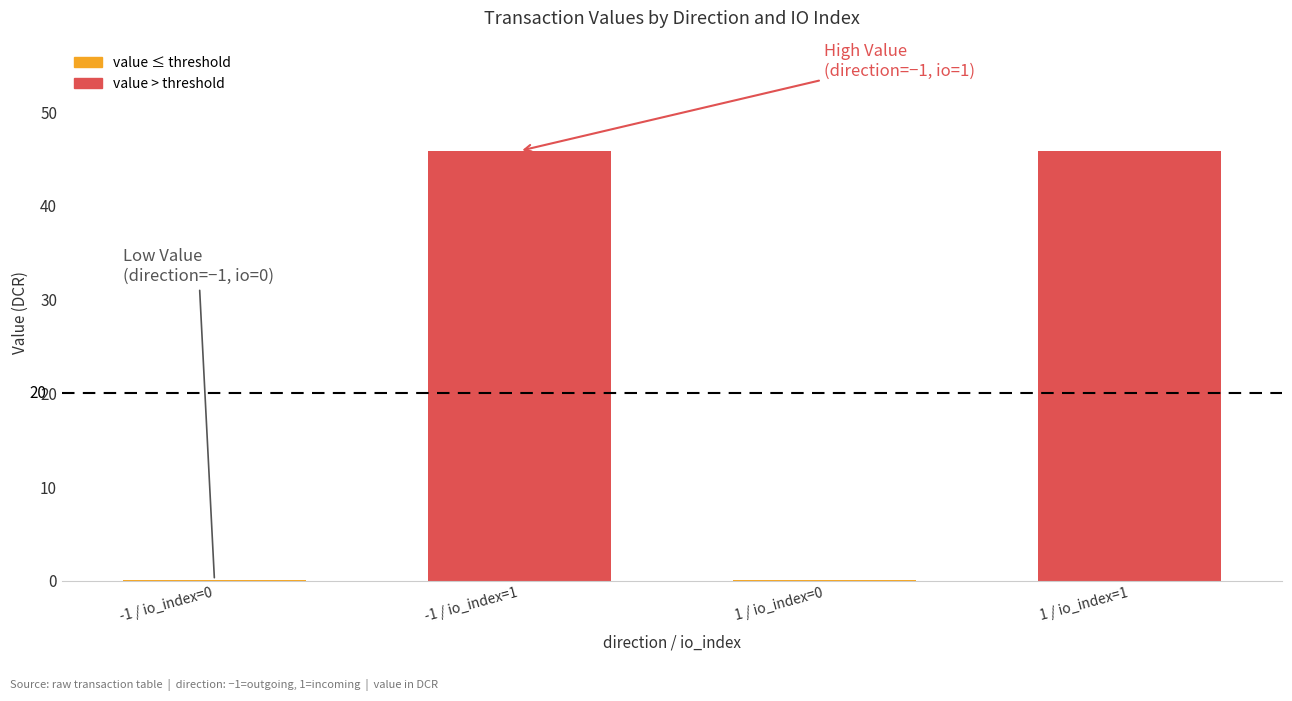

Which series has the largest total across all categories?

value > threshold